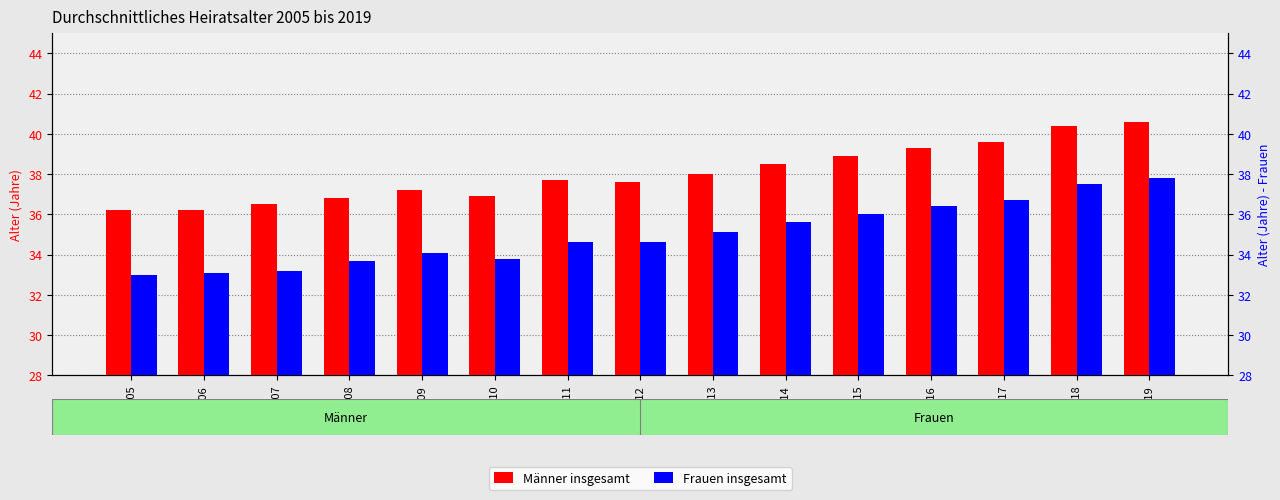

Is it true that Frauen insgesamt equals 67.5 at 2018?

False